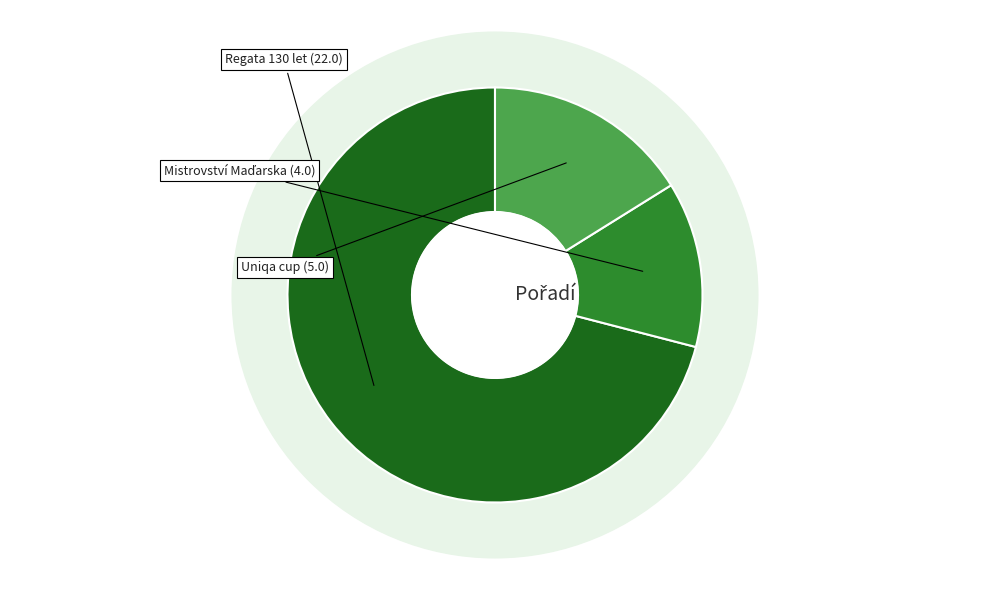

Combined, do 231323 and 234126 account for over 50%?

Yes